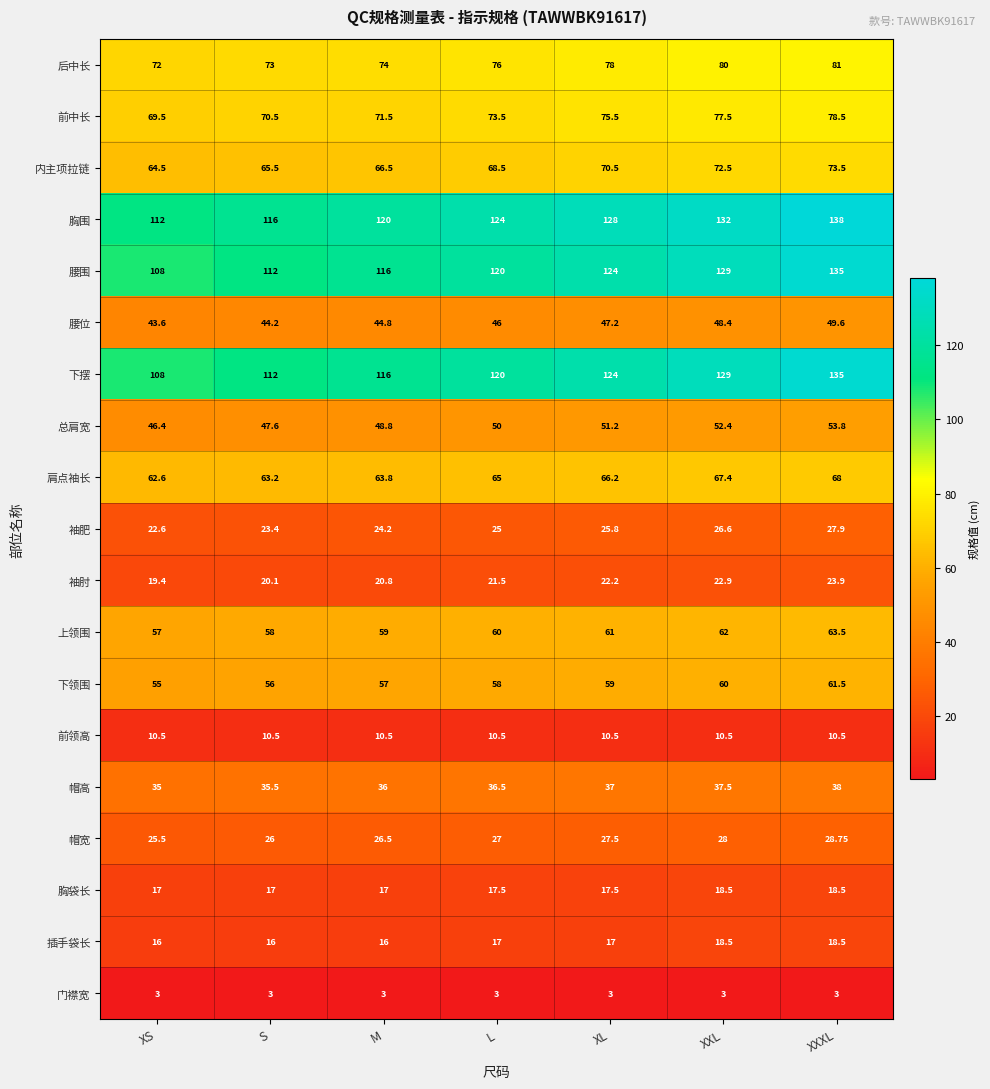

What is the spread (max minus min) of values at XXXL?

135.0